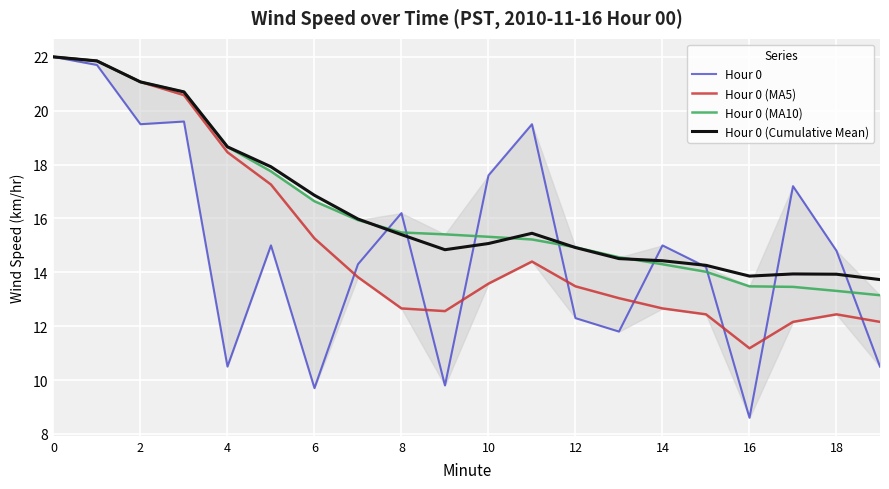

How many lines are shown in the chart?

4